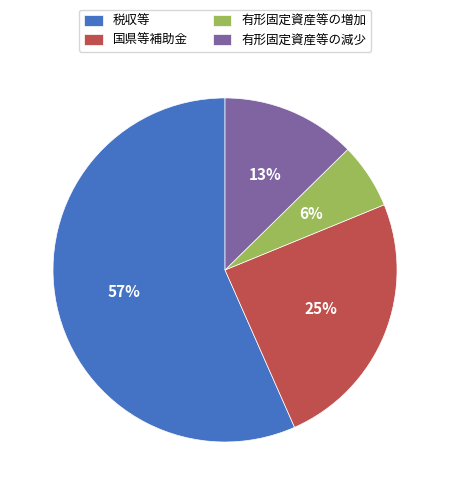

To the nearest percent, what is the difference between the largest and smallest slice percentages?

50%